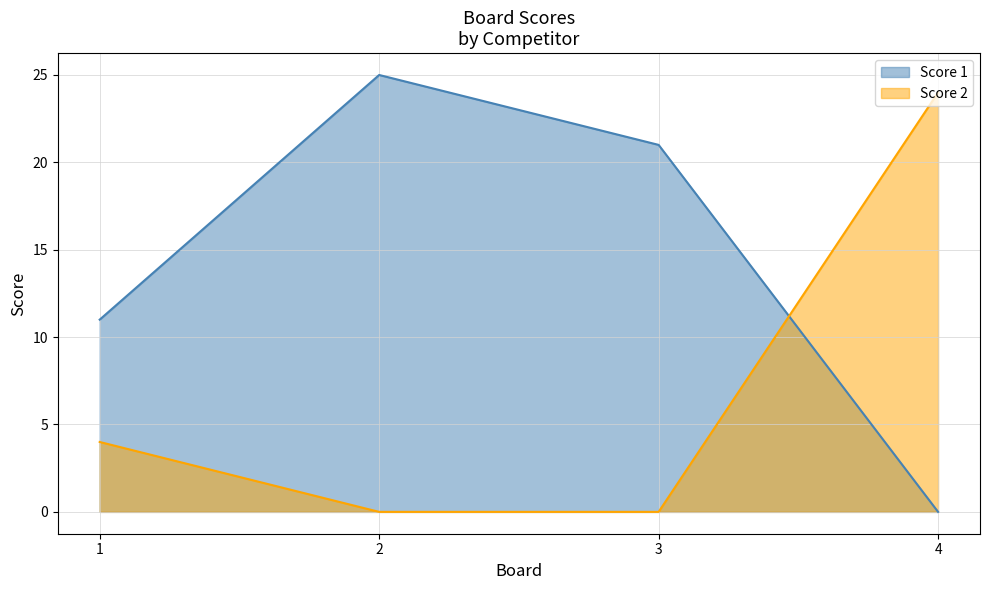

Which series changed the most between 1 and 3?

Score 1